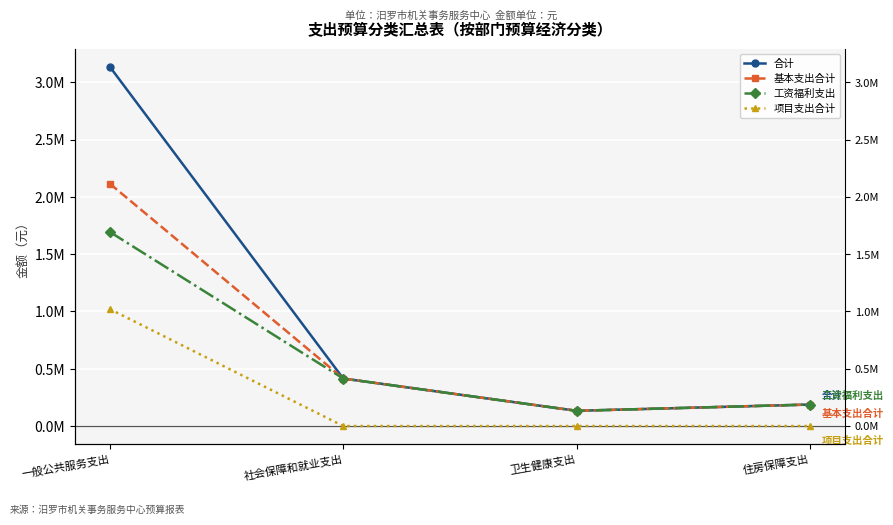

What is the difference between the maximum and minimum values in the 合计 series?

3001536.2